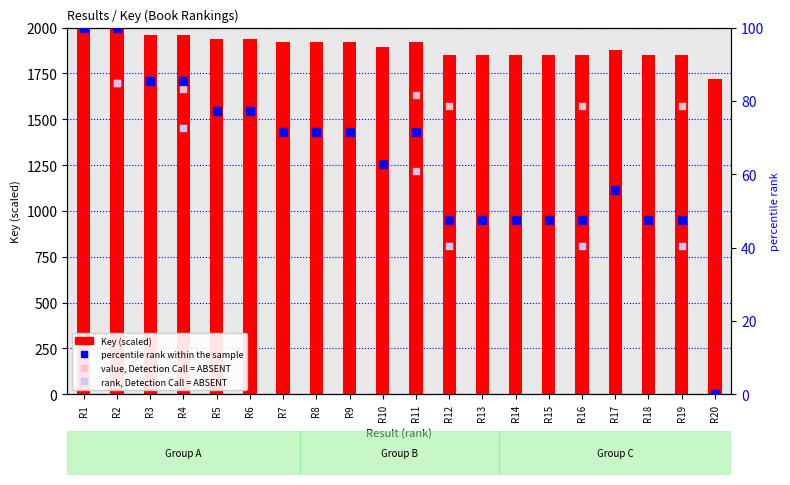

What is the ratio of the value at 17 to the value at 6?

1.0